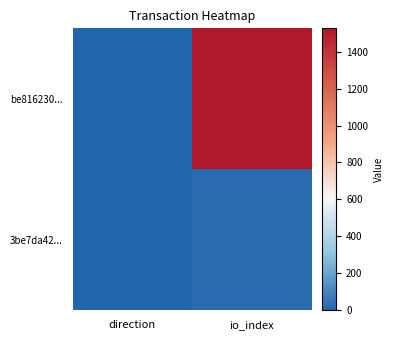

What is the minimum value shown in the chart?

-1